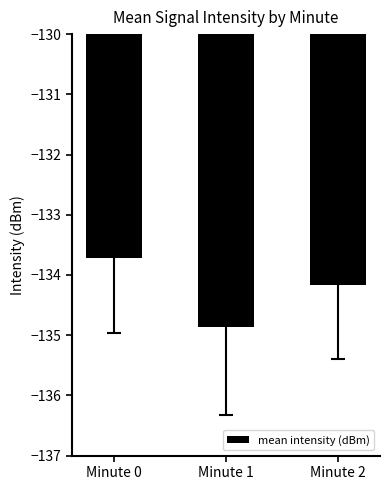

Where does the data first go above -134?

Minute 0